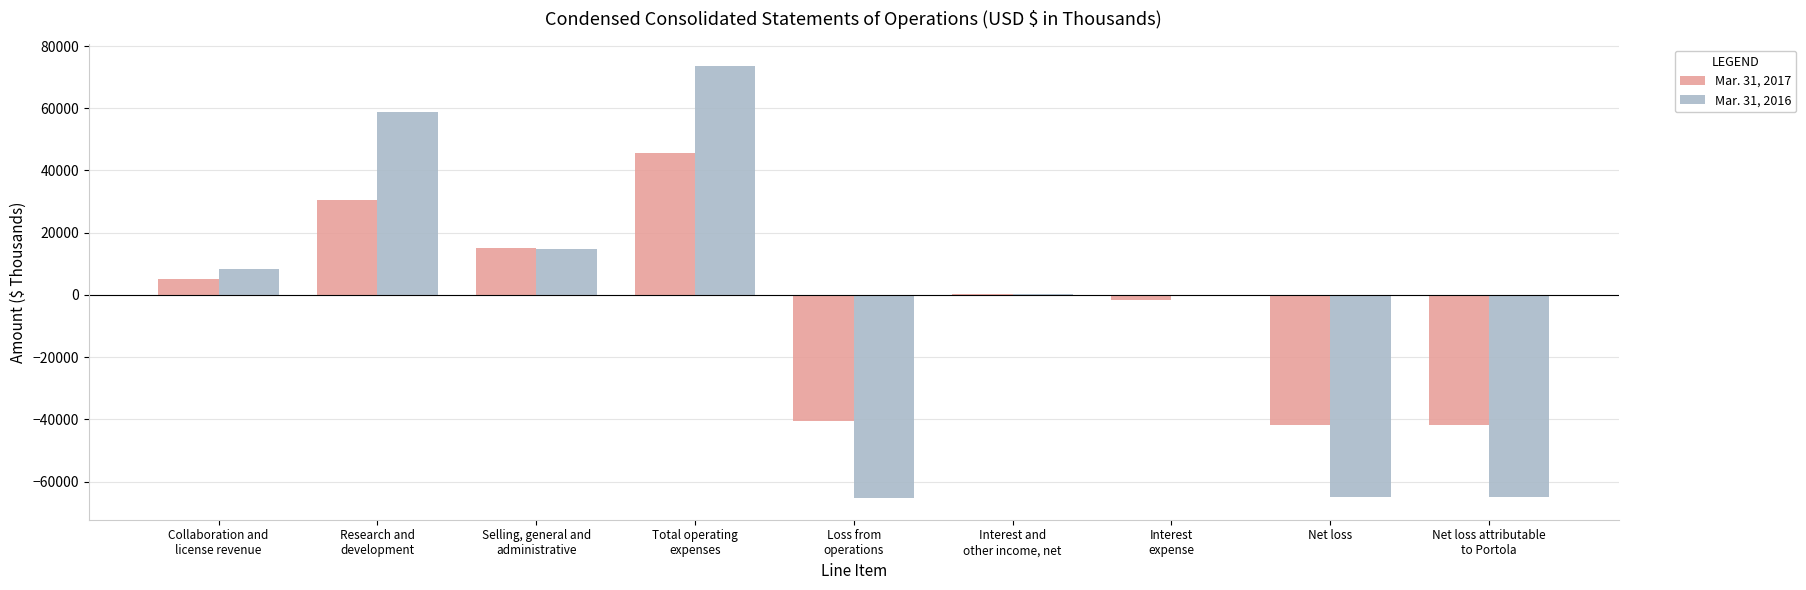

Count the number of data series in this chart.

2